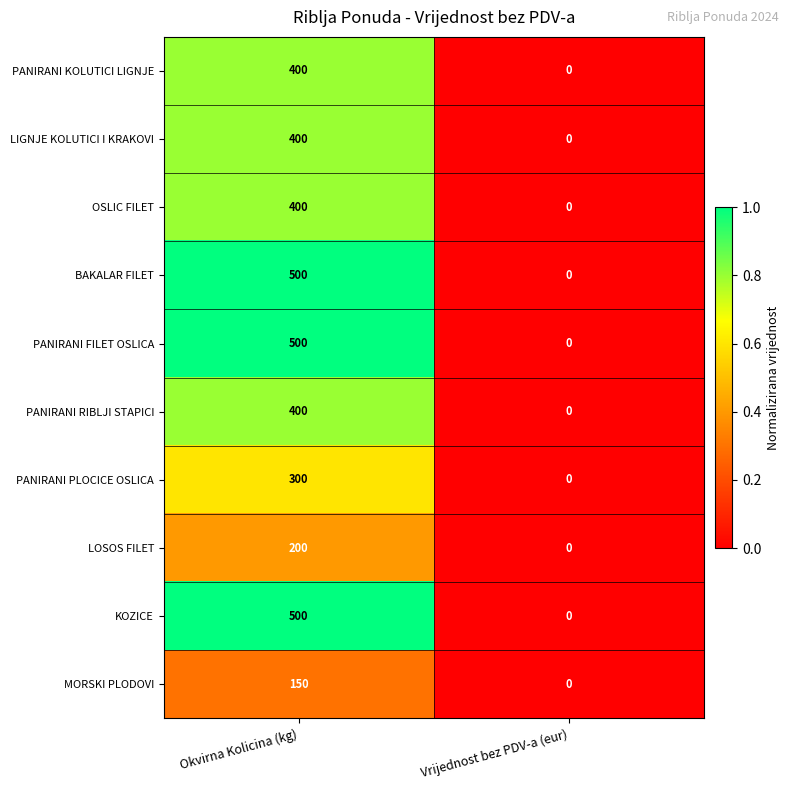

Rank the categories by KOZICE value from lowest to highest.

Vrijednost bez PDV-a (eur), Okvirna Kolicina (kg)